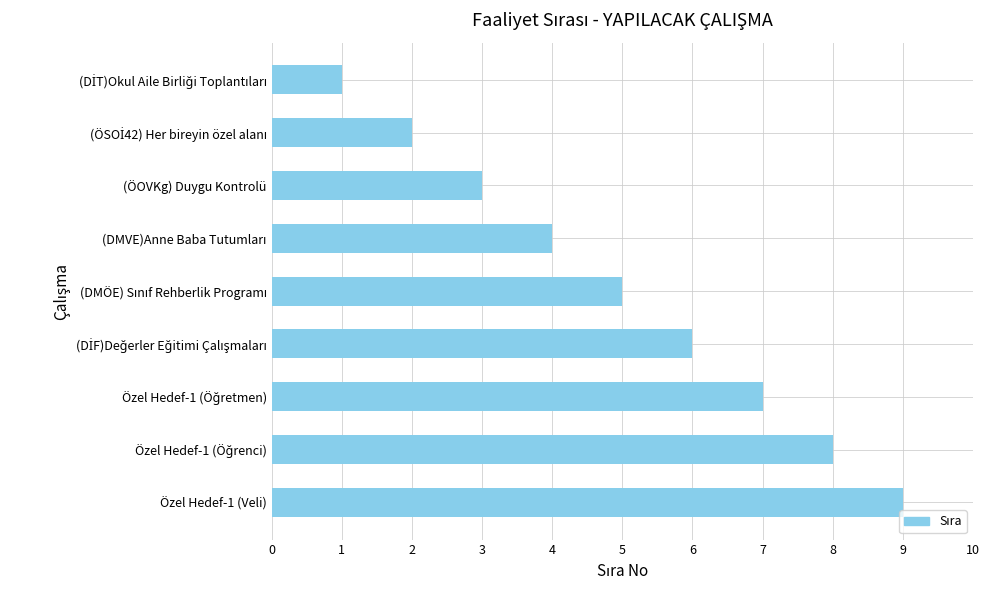

How many bars are there in total?

9